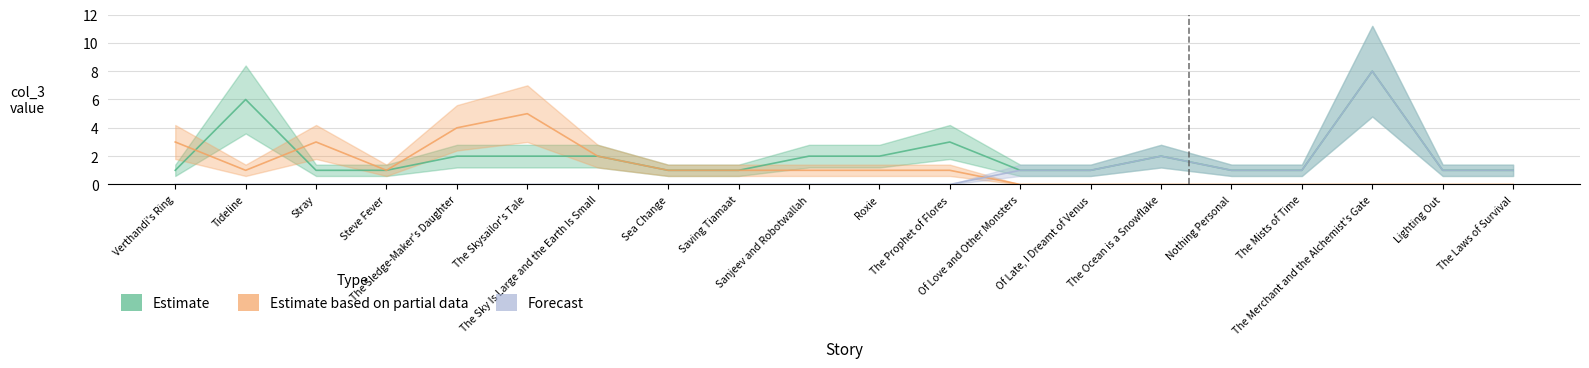

Which series has the largest range (max minus min)?

Forecast